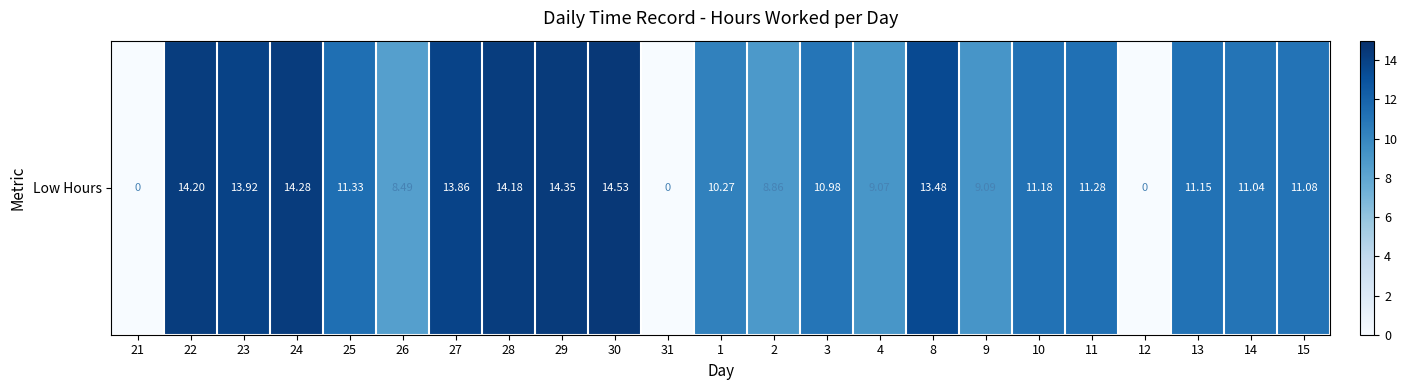

List the labels in order of value, smallest first.

21, 31, 12, 26, 2, 4, 9, 1, 3, 14, 15, 13, 10, 11, 25, 8, 27, 23, 28, 22, 24, 29, 30